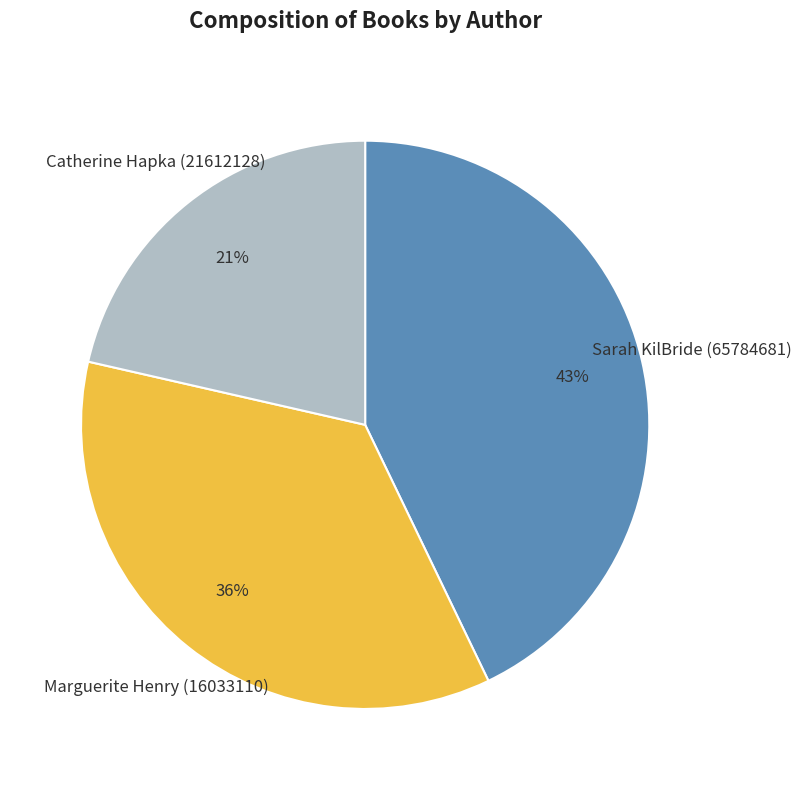

What is the ratio of the value at Marguerite Henry (16033110) to the value at Sarah KilBride (65784681)?

0.8